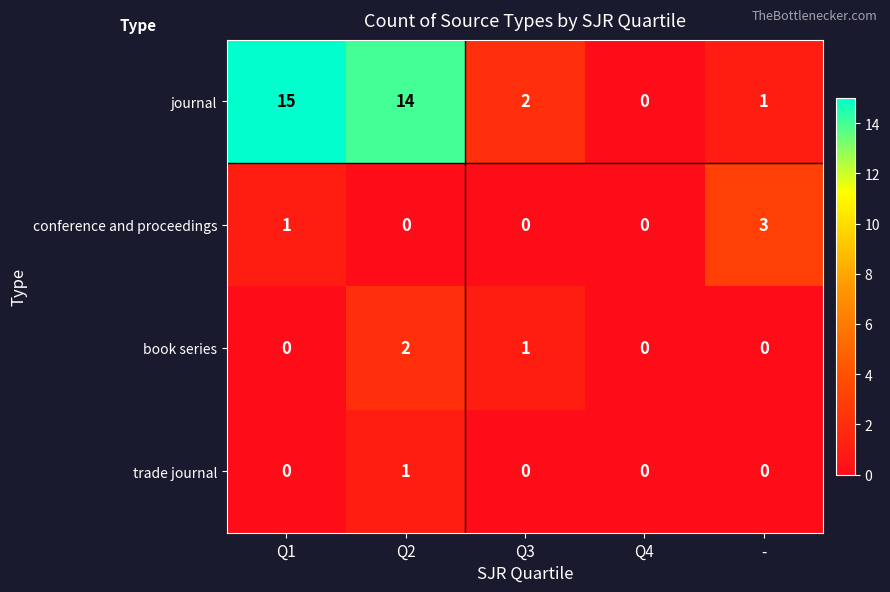

What is the sum of all journal values?

32